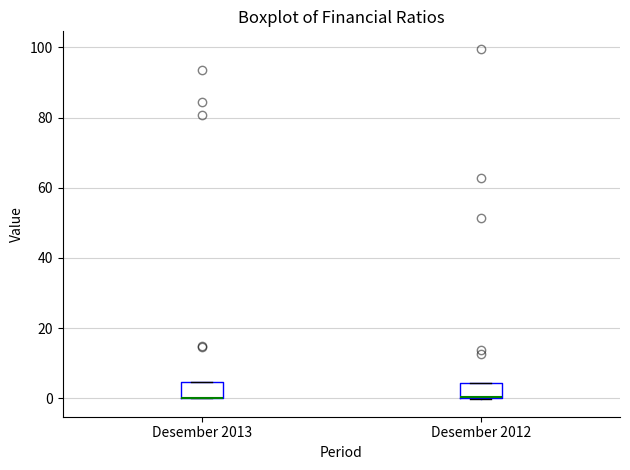

Reading left to right, read every box against the y-axis: the position of its median line, the range the box covers, and the ends of its whiskers. The values are not printed on the chart, so give them approximately, as read against the axis.

Desember 2013: median 0 (drawn on the box's lower edge), box 0 to 4, whiskers 0 to 4
Desember 2012: median 0 (drawn on the box's lower edge), box 0 to 4, whiskers 0 to 4